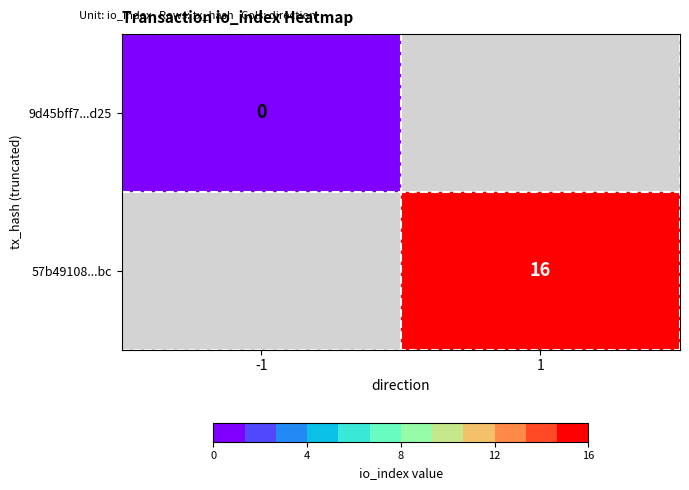

True or false: 57b49108...bc has a value of 21 at 1.

False